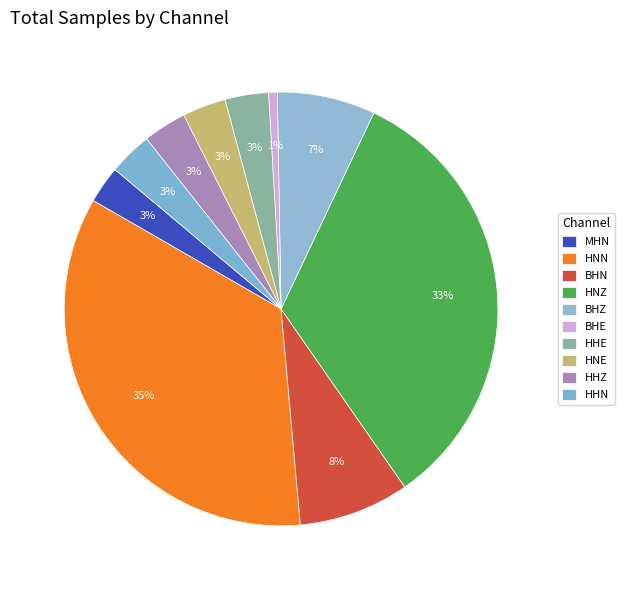

Which slice is the largest?

HNN